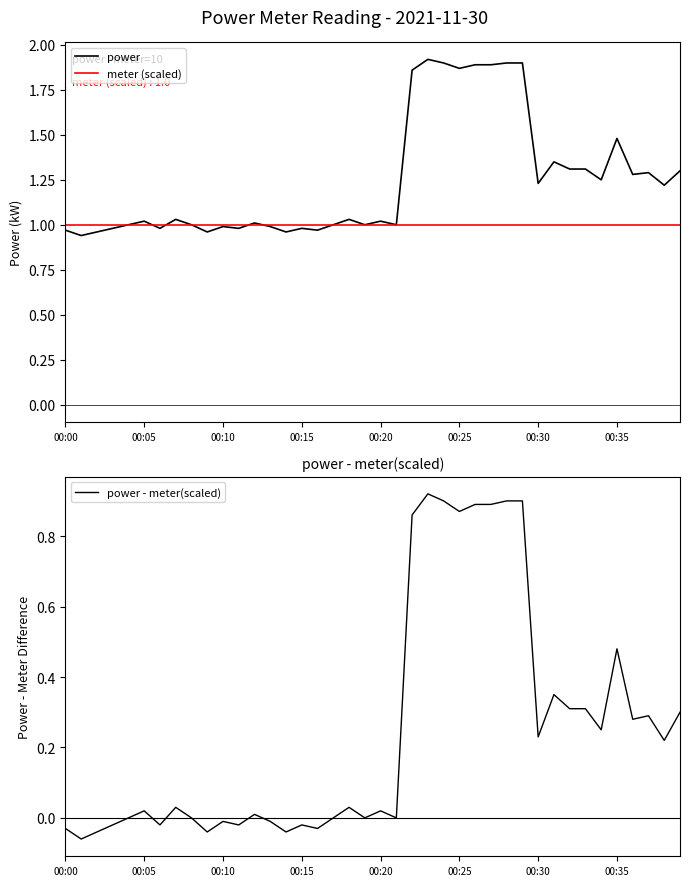

The power series shows 0.5 at 00:20. True or false?

False